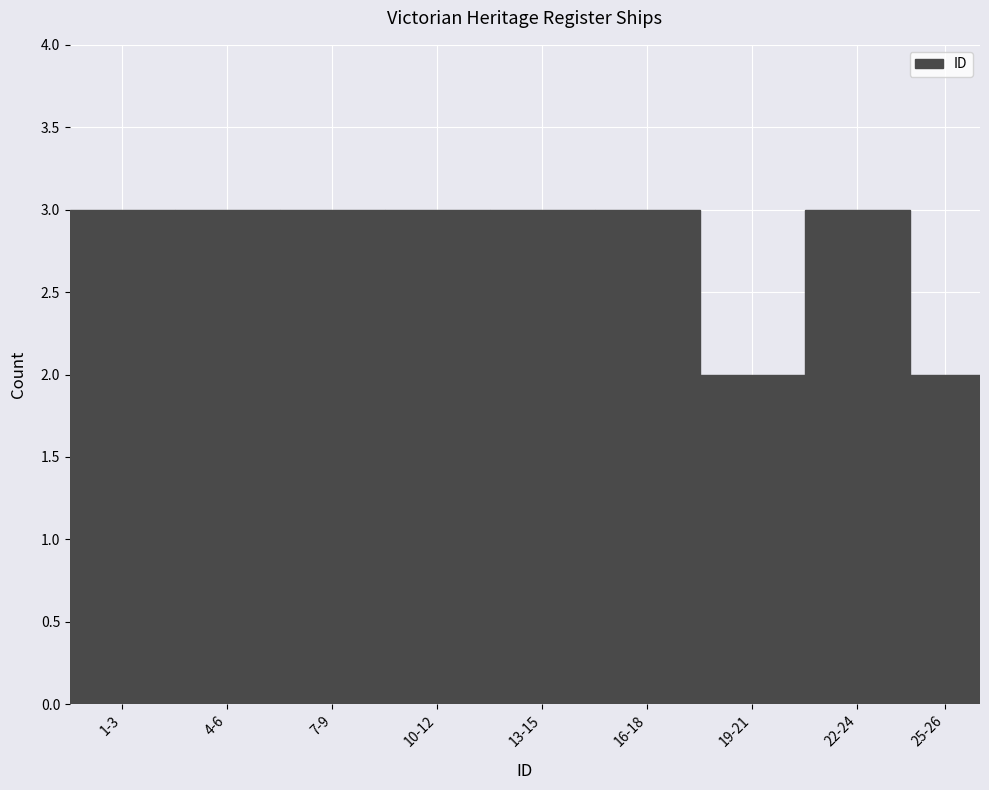

Reading right to left, transcribe all the data shown in this chart.

25-26=2	22-24=3	19-21=2	16-18=3	13-15=3	10-12=3	7-9=3	4-6=3	1-3=3